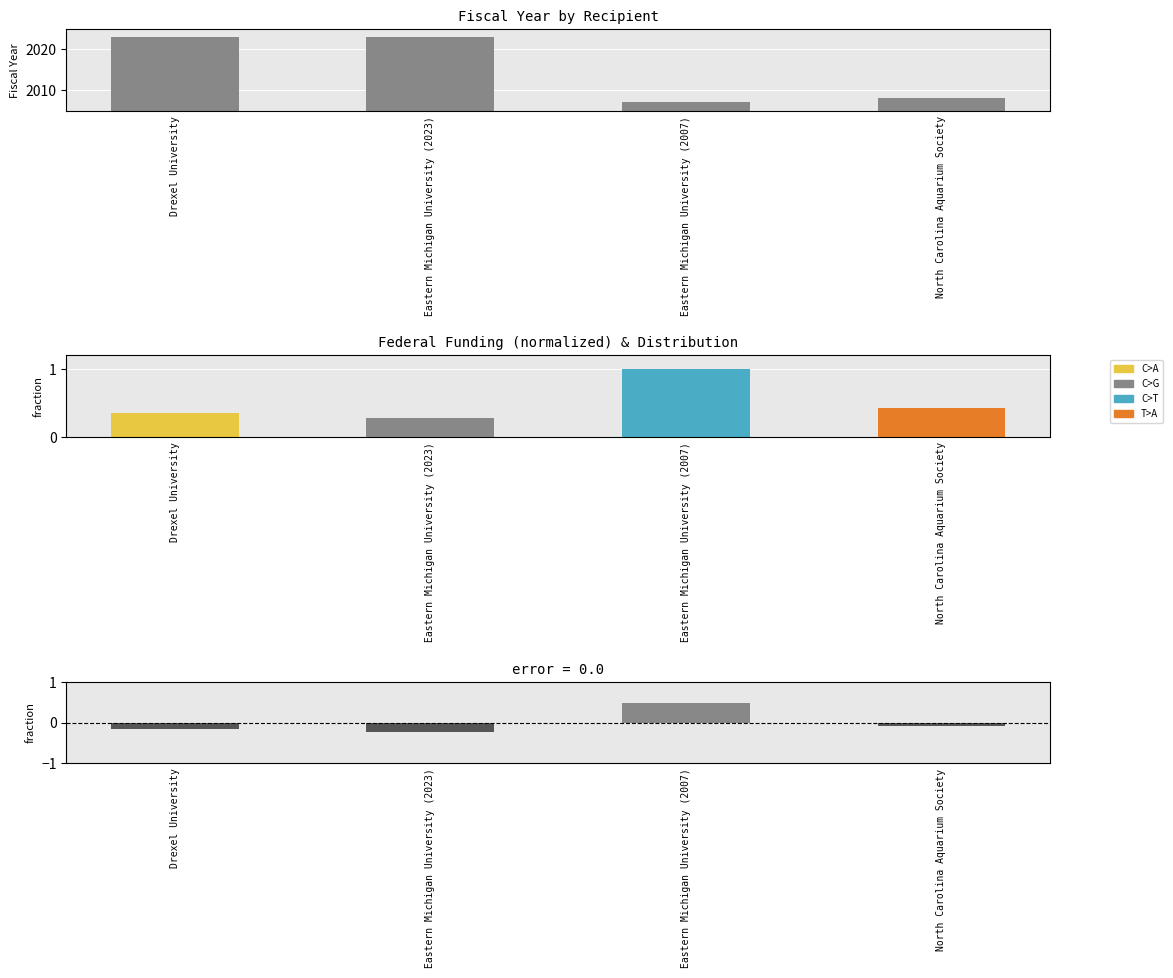

How many data points does each series have?

4